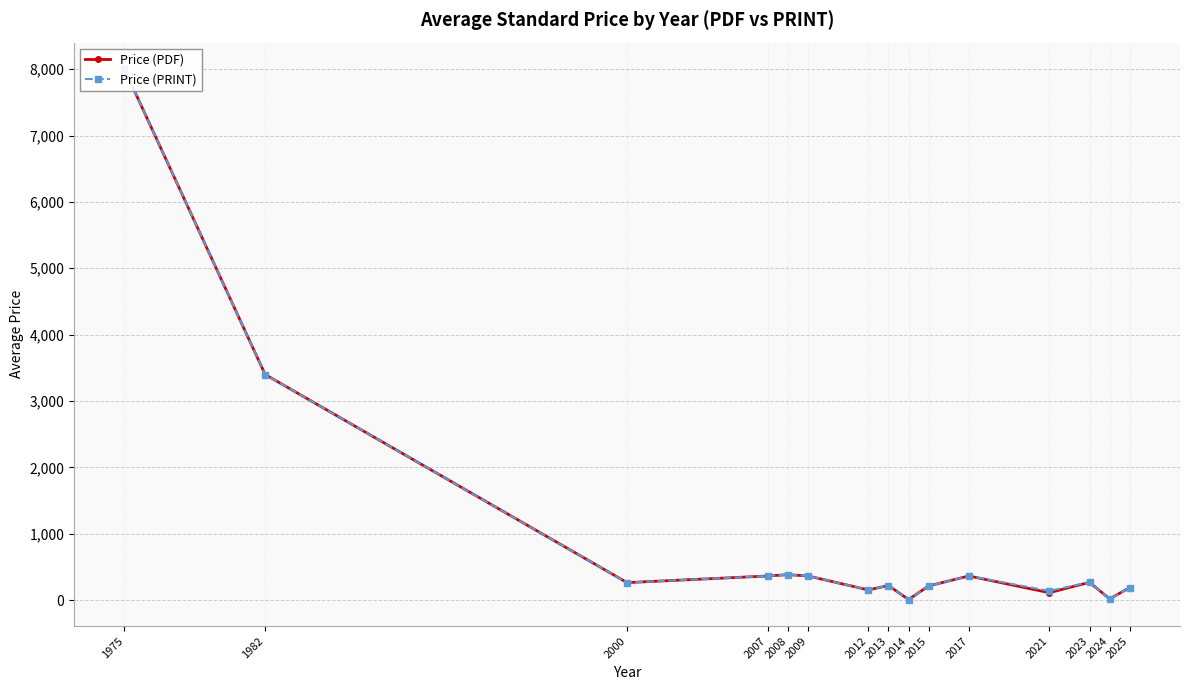

What is the average value of the Price (PRINT) series?

957.9